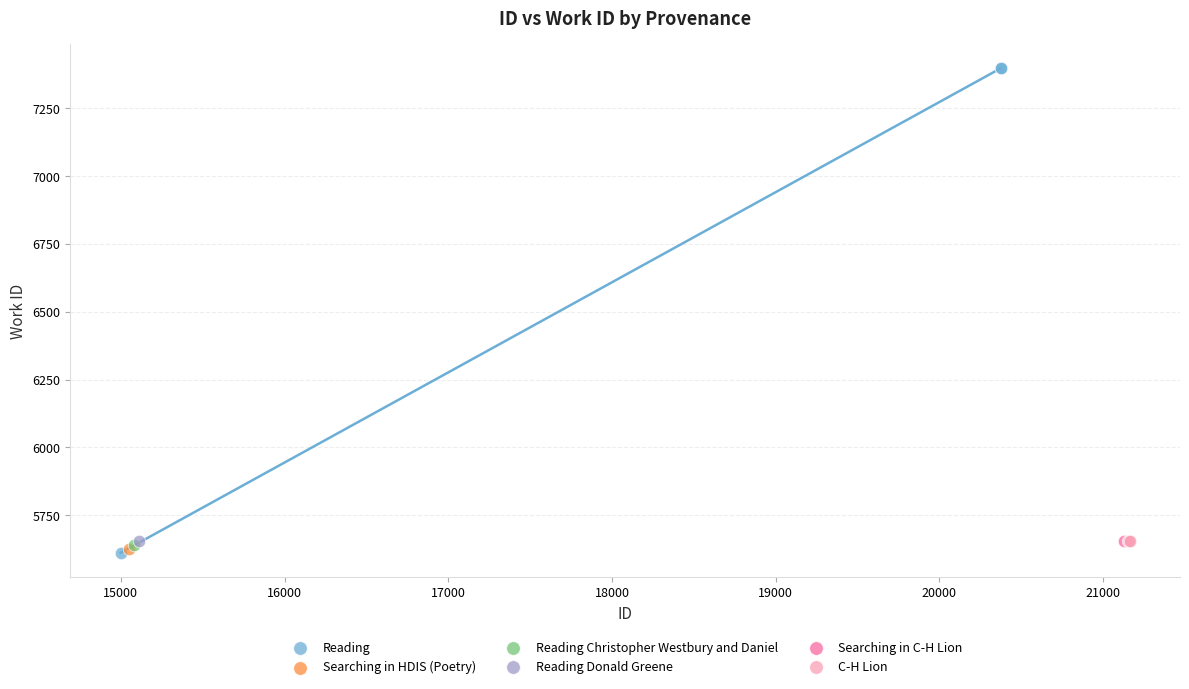

What are all the series names shown in the legend?

Reading, Searching in HDIS (Poetry), Reading Christopher Westbury and Daniel, Reading Donald Greene, Searching in C-H Lion, C-H Lion